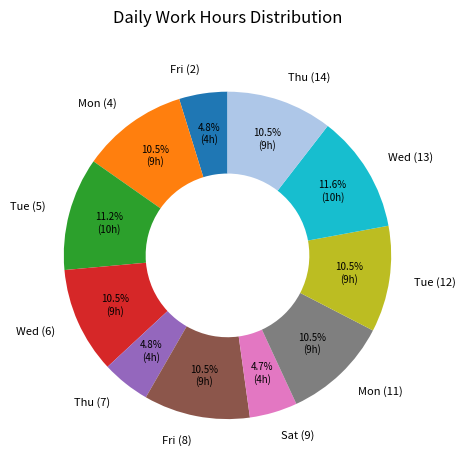

What is the ratio of the value at Tue (12) to the value at Tue (5)?

0.9